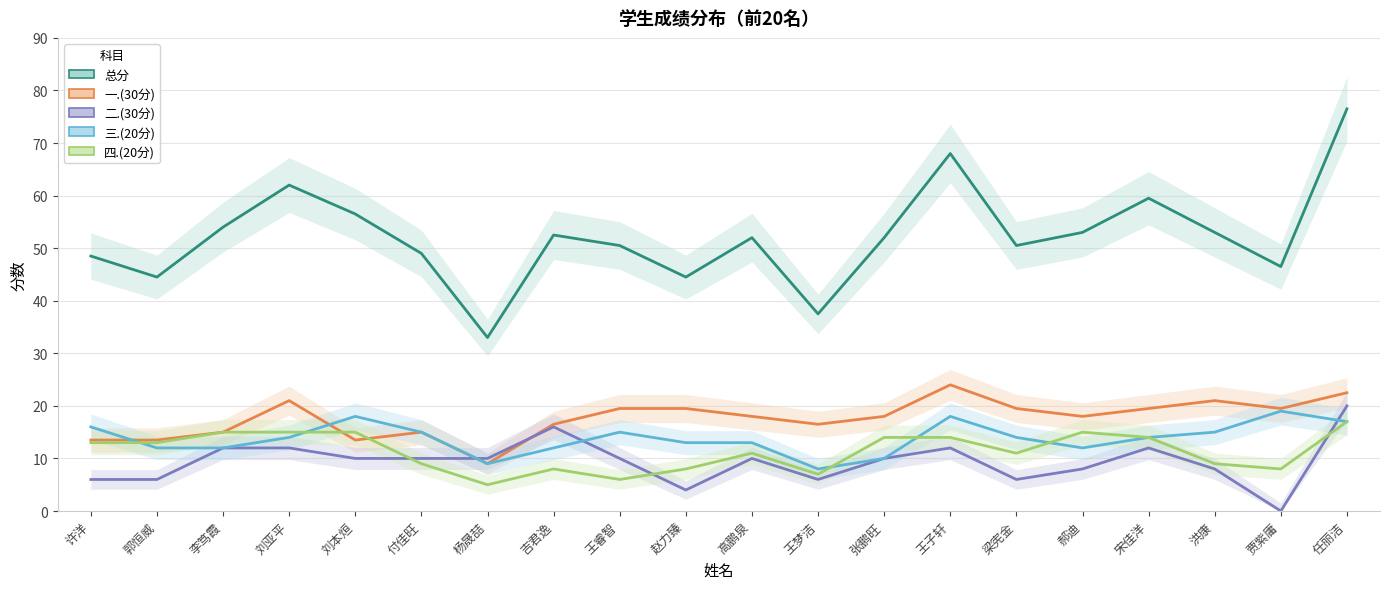

Reading right to left, transcribe all the data shown in this chart.

总分: 76.5	46.5	53.0	59.5	53.0	50.5	68.0	52.0	37.5	52.0	44.5	50.5	52.5	33.0	49.0	56.5	62.0	54.0	44.5	48.5
一.(30分): 22.5	19.5	21.0	19.5	18.0	19.5	24.0	18.0	16.5	18.0	19.5	19.5	16.5	9.0	15.0	13.5	21.0	15.0	13.5	13.5
二.(30分): 20.0	0.0	8.0	12.0	8.0	6.0	12.0	10.0	6.0	10.0	4.0	10.0	16.0	10.0	10.0	10.0	12.0	12.0	6.0	6.0
三.(20分): 17.0	19.0	15.0	14.0	12.0	14.0	18.0	10.0	8.0	13.0	13.0	15.0	12.0	9.0	15.0	18.0	14.0	12.0	12.0	16.0
四.(20分): 17.0	8.0	9.0	14.0	15.0	11.0	14.0	14.0	7.0	11.0	8.0	6.0	8.0	5.0	9.0	15.0	15.0	15.0	13.0	13.0